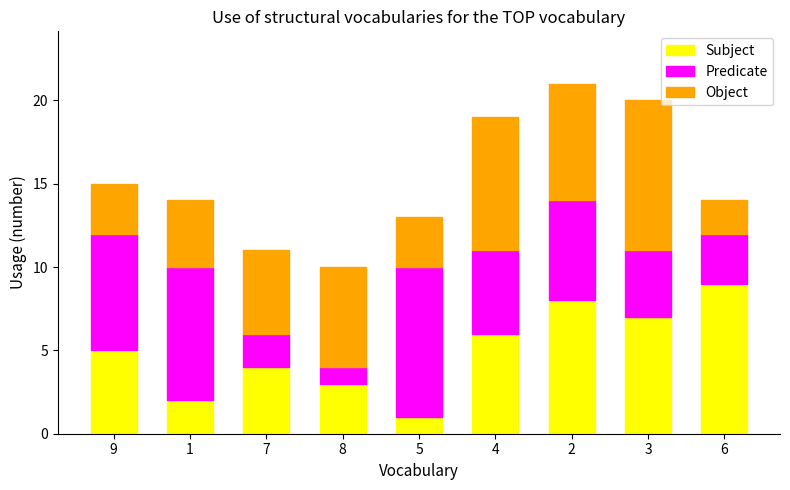

What is the highest value of the Subject series?

9